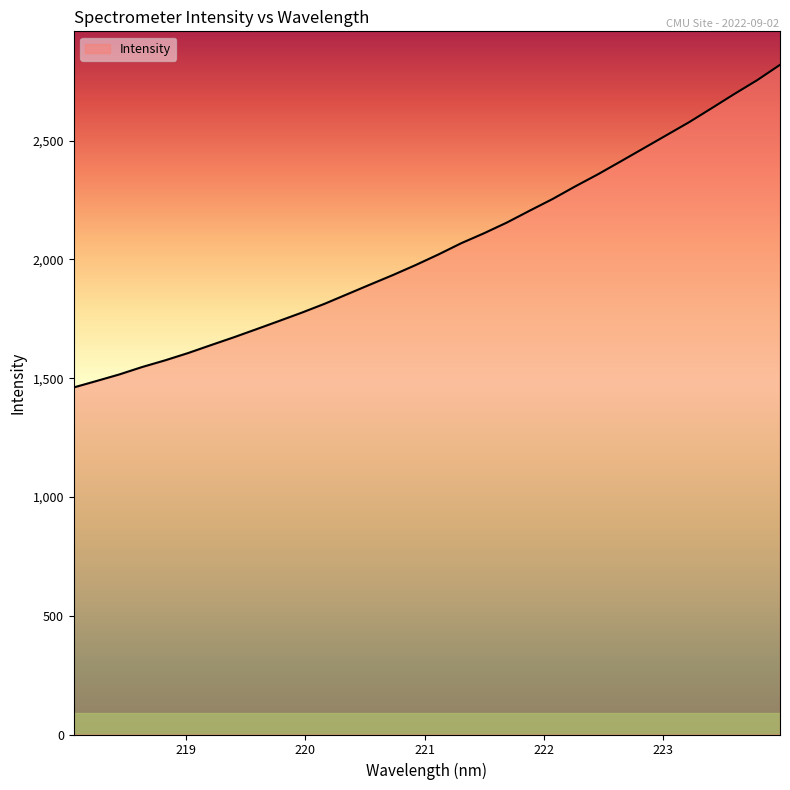

How many lines are shown in the chart?

1